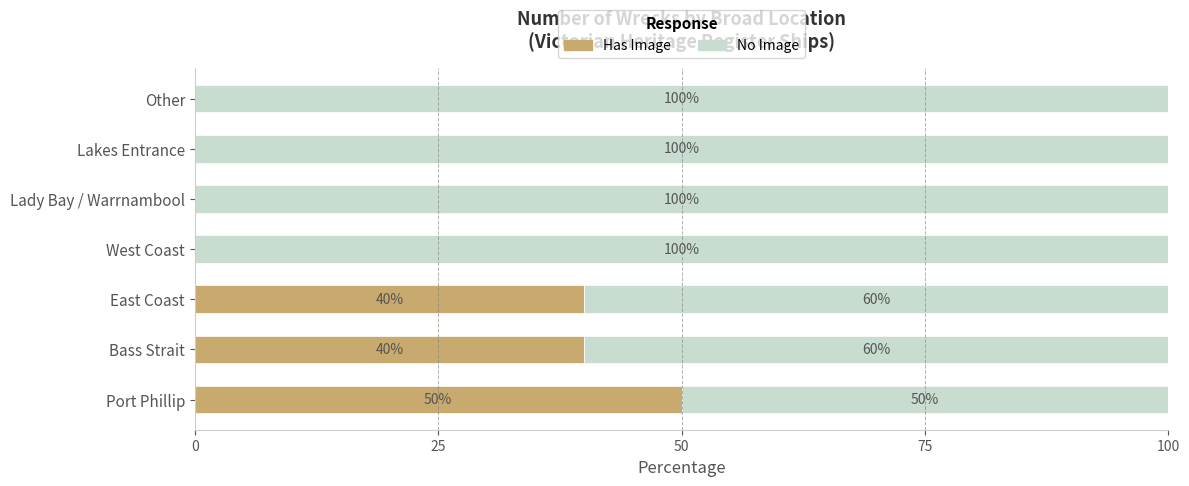

True or false: Has Image has a value of 0 at Other.

True